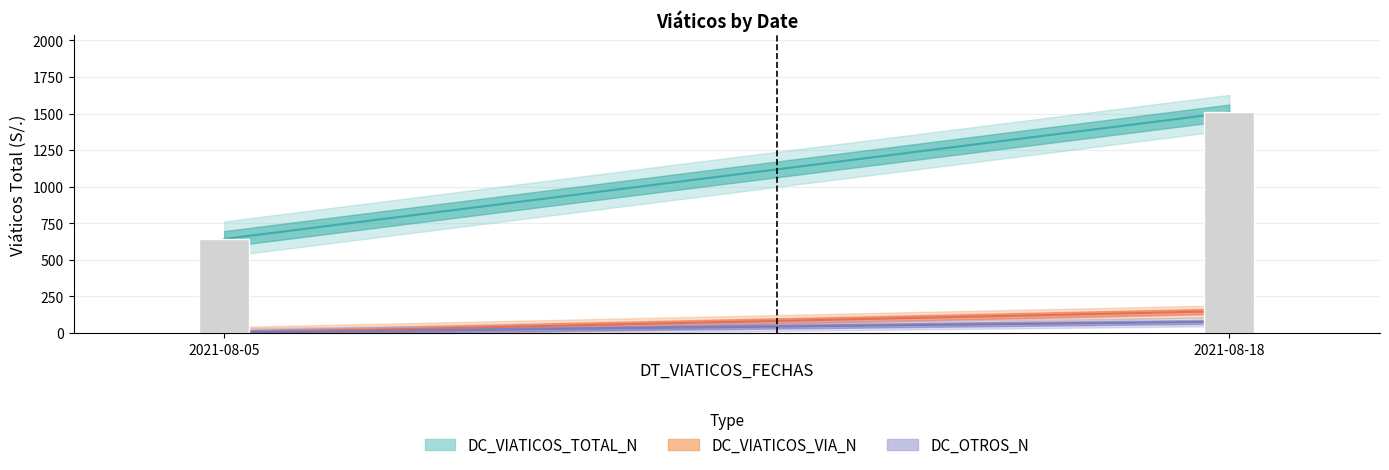

Is it true that DC_VIATICOS_VIA_N equals 133 at 2021-08-18?

False